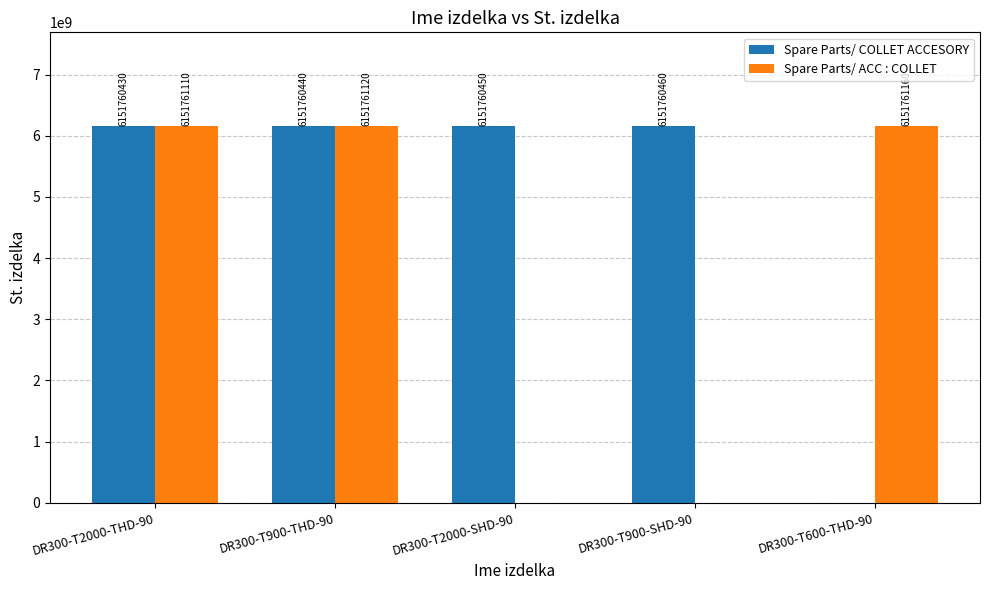

Which series changed the most between DR300-T2000-THD-90 and DR300-T2000-SHD-90?

Spare Parts/ ACC : COLLET